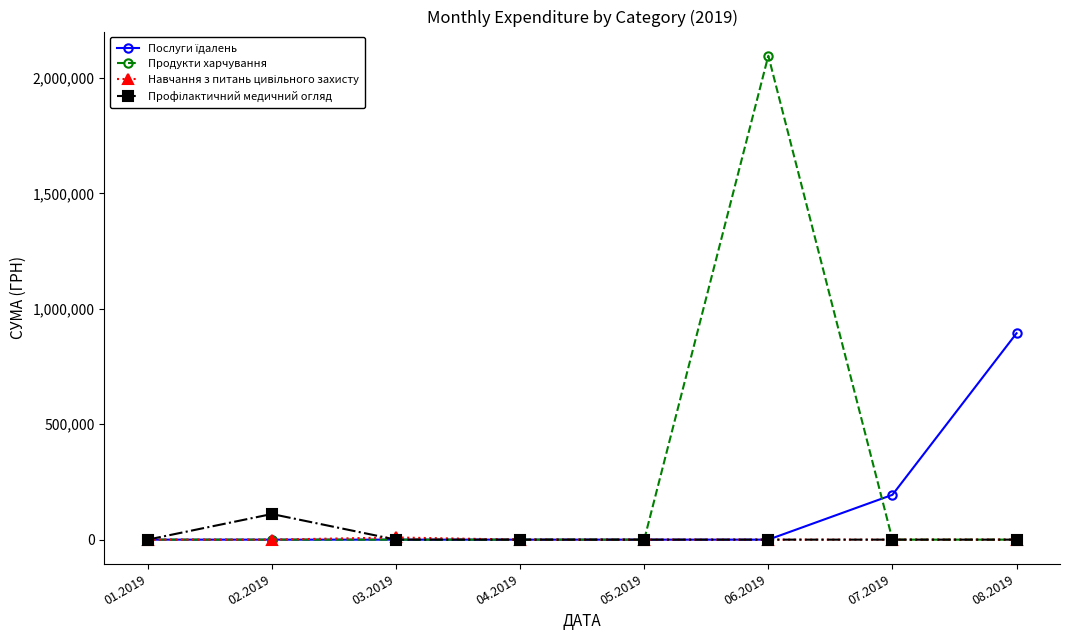

Between 05.2019 and 06.2019, which series saw the biggest shift?

Продукти харчування